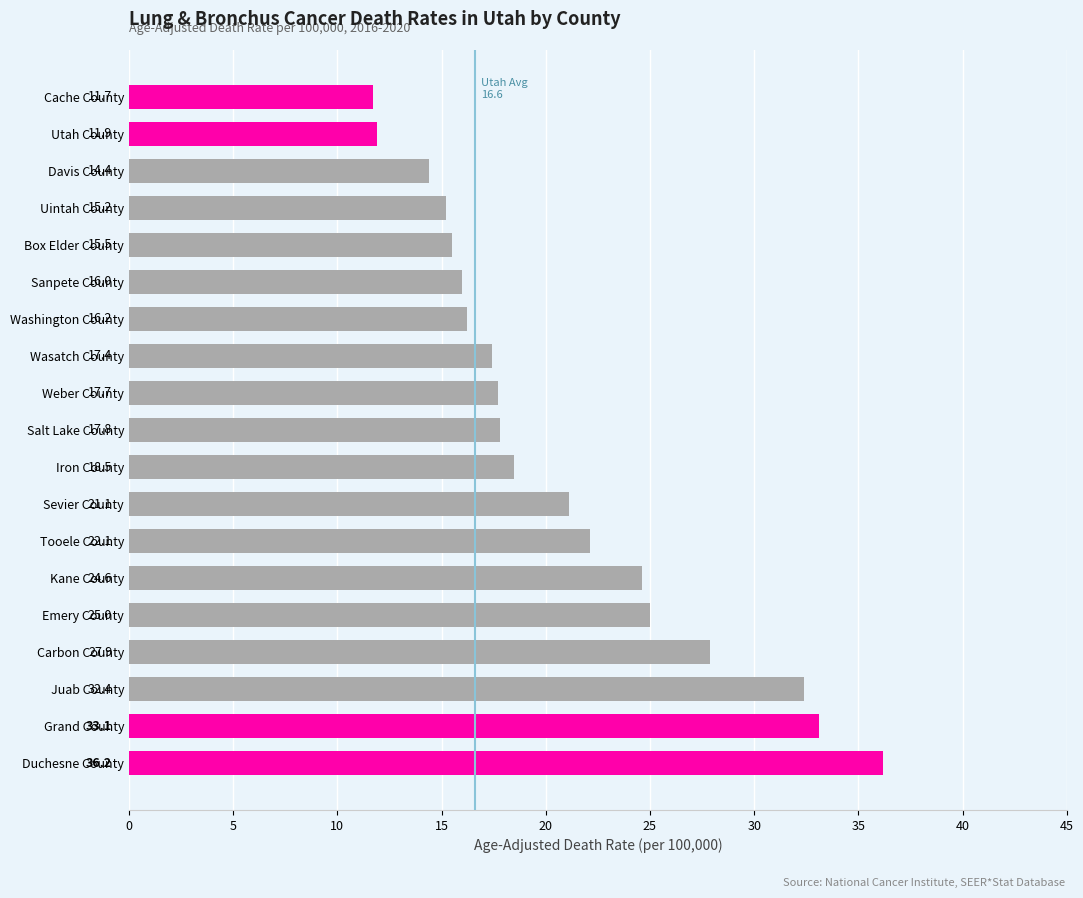

Read the value at Uintah County.

15.2